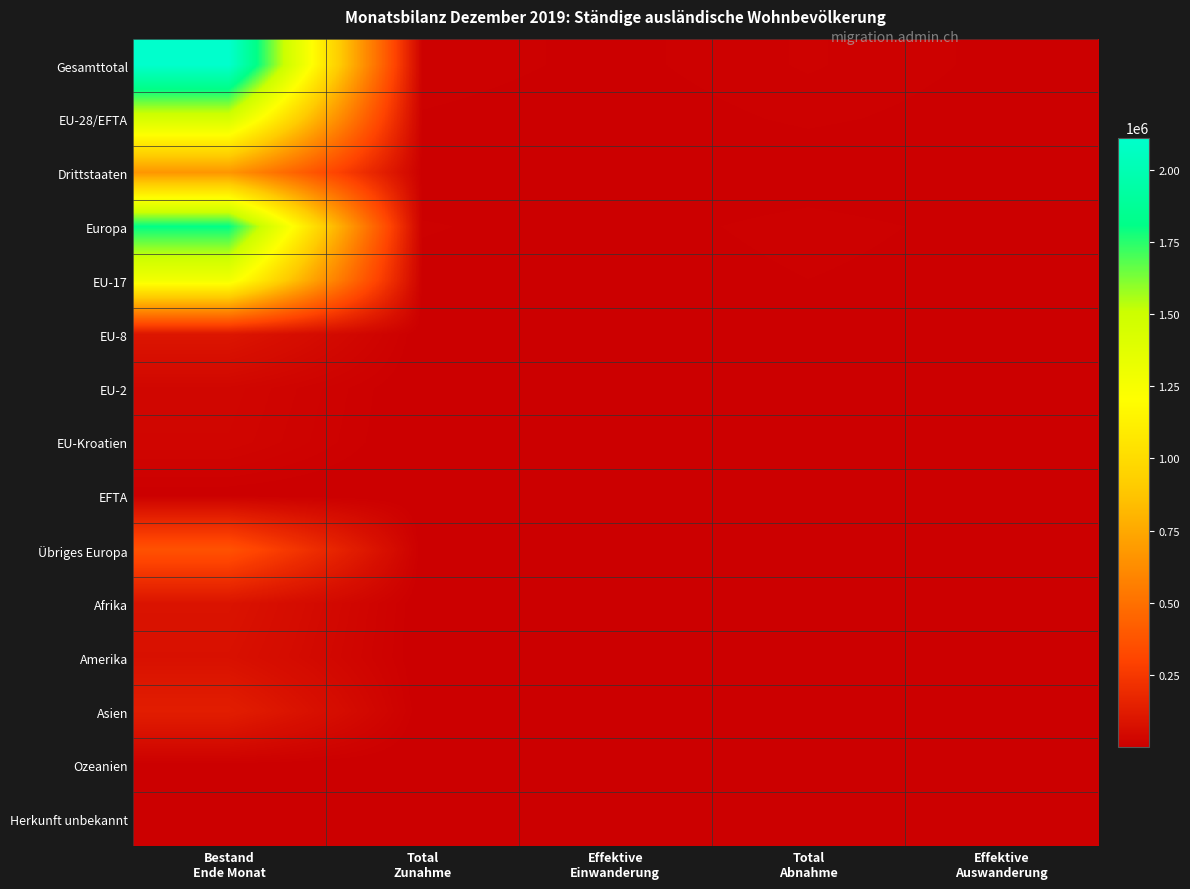

Rank the series by their maximum value, from lowest to highest.

Herkunft unbekannt, Ozeanien, EFTA, EU-Kroatien, EU-2, Amerika, Afrika, EU-8, Asien, Übriges Europa, Drittstaaten, EU-17, EU-28/EFTA, Europa, Gesamttotal